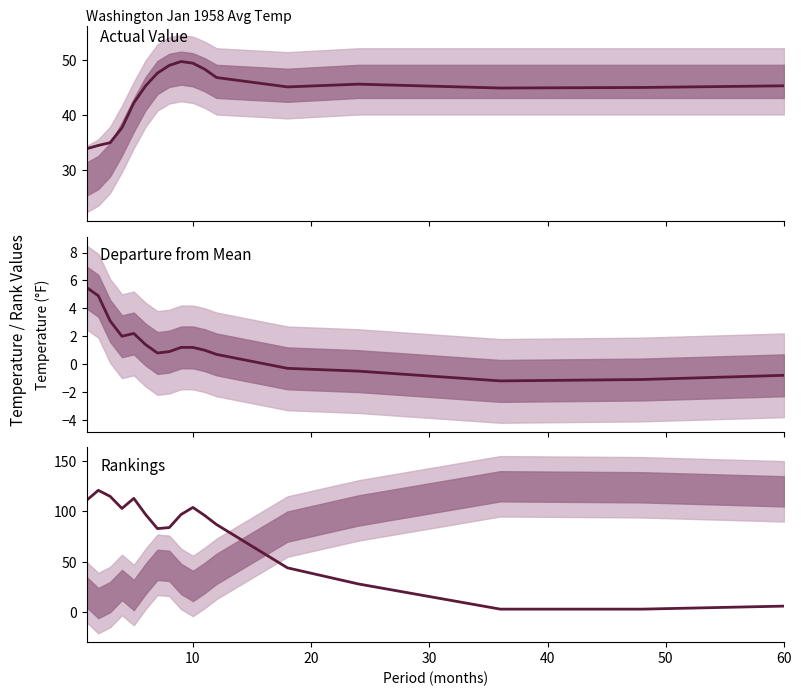

Is the value of Departure at 15 greater than the value of Low Rank at 13?

No